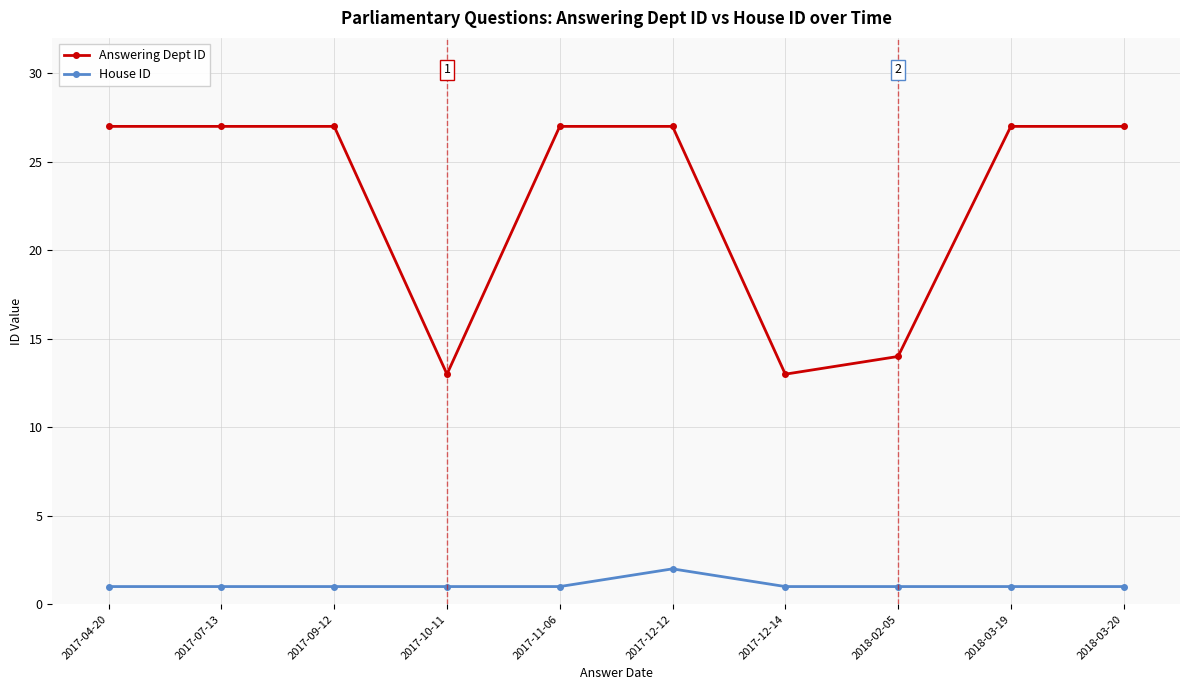

At how many categories does at least one series exceed 23?

7